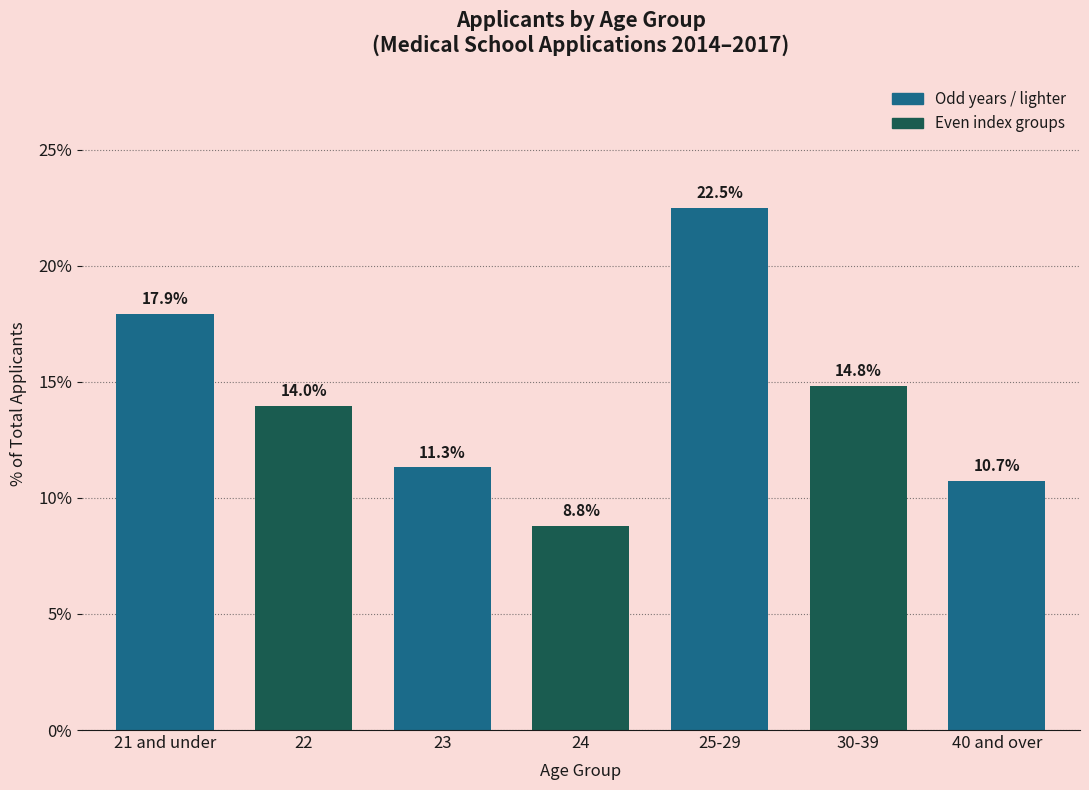

Reading left to right, what are all the values shown in this chart?

21 and under=17.9	22=14.0	23=11.3	24=8.8	25-29=22.5	30-39=14.8	40 and over=10.7